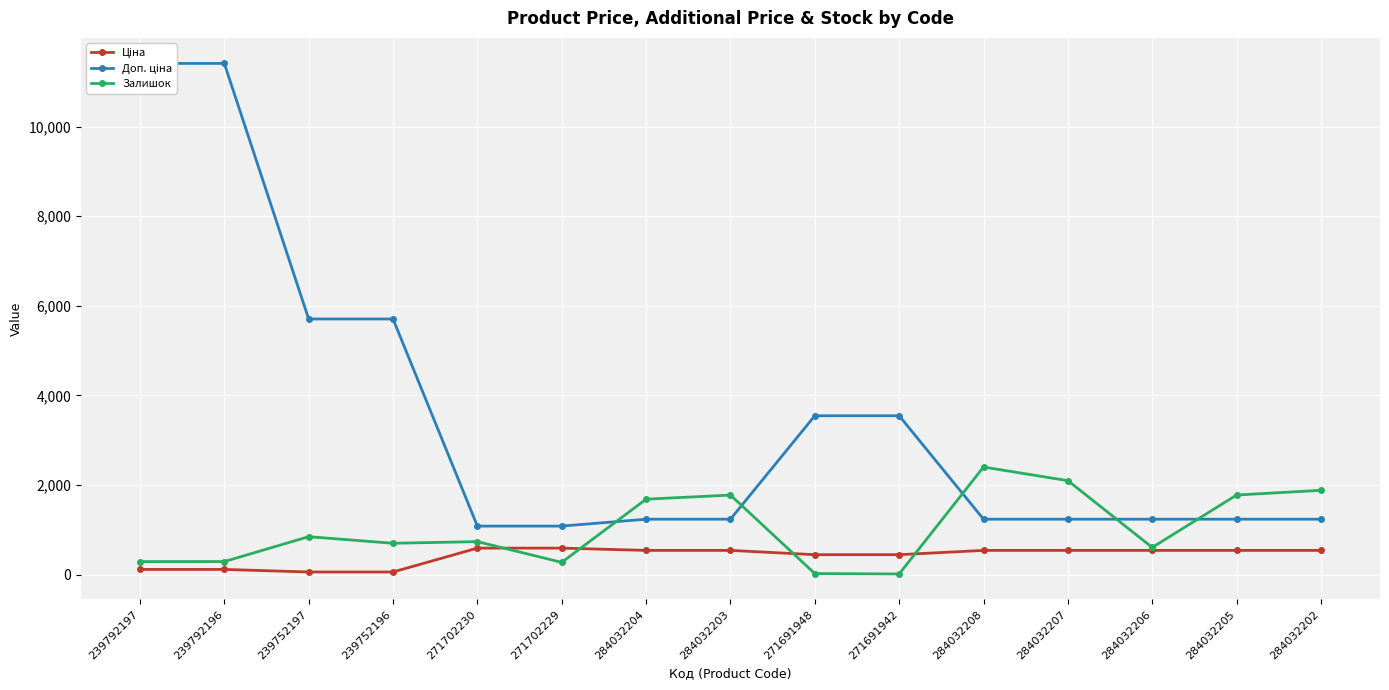

True or false: Доп. ціна has more than 1 interior local peaks.

False